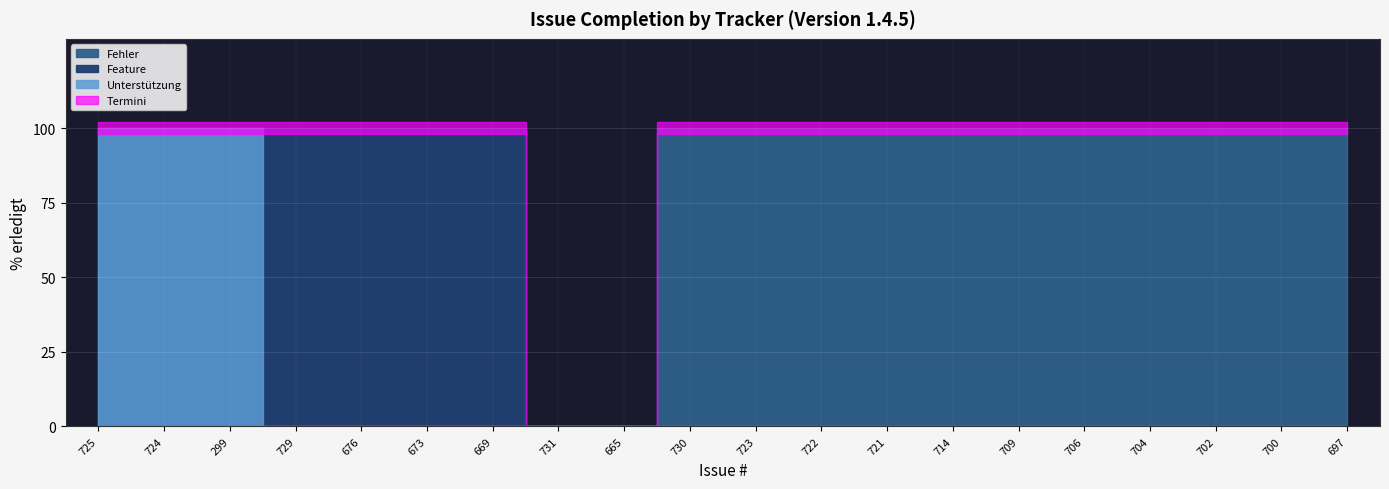

The value at 299 is 100. True or false?

True